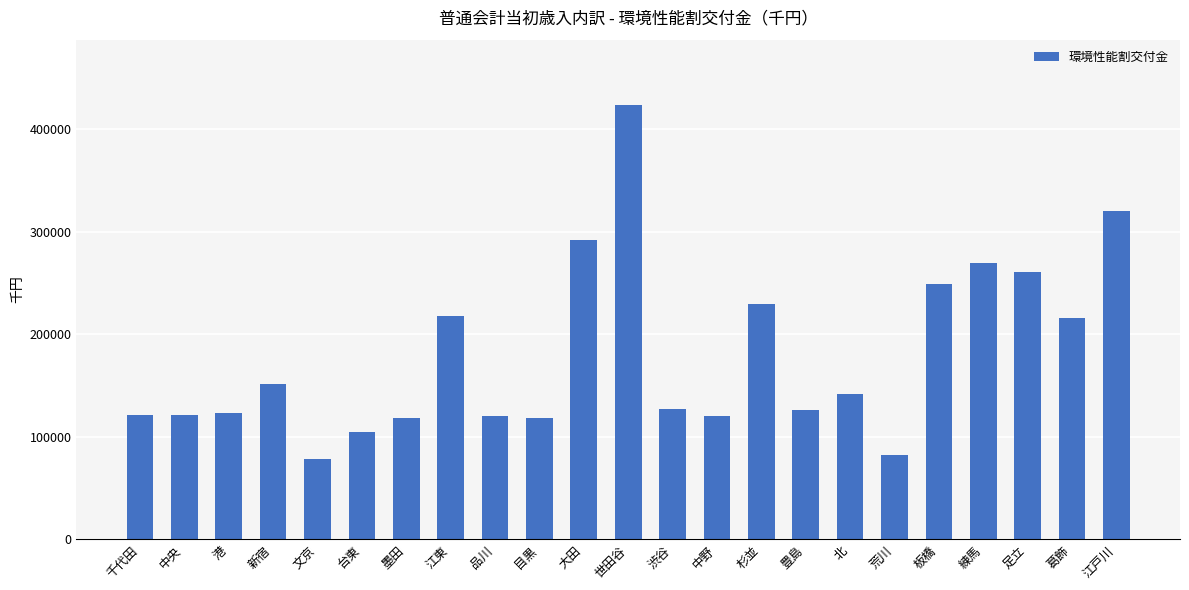

The value at 練馬 is 93816. True or false?

False